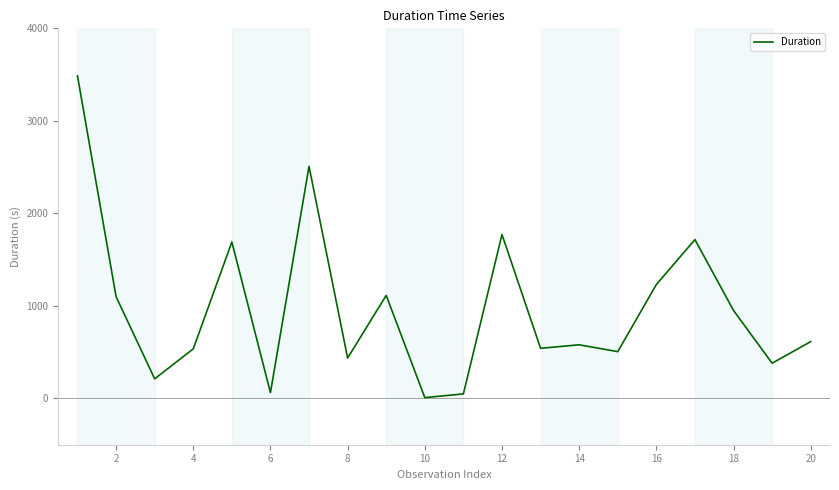

What is the greatest value displayed?

3486